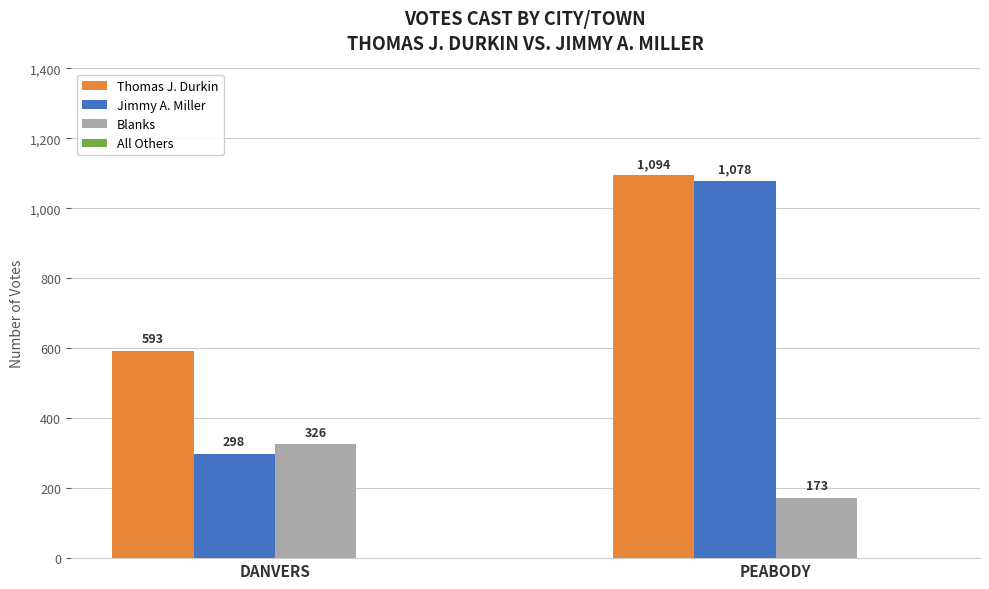

What is the difference between the highest and lowest values at DANVERS?

295